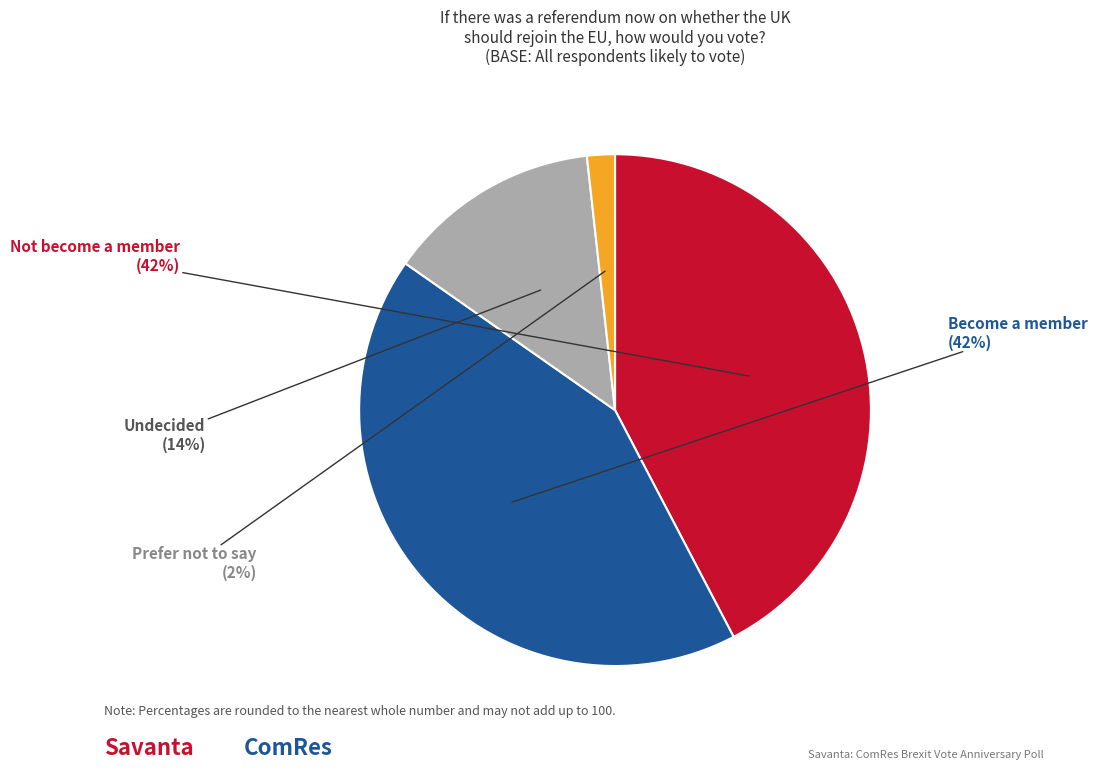

To the nearest percent, what is the combined percentage of Not become a member and Undecided?

56%